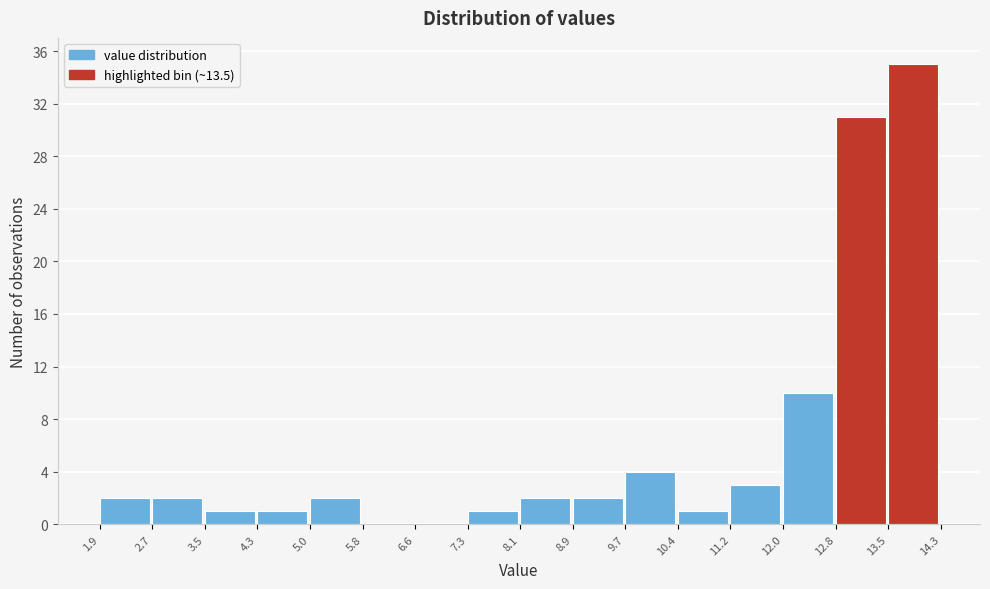

Reading left to right, transcribe this chart: for each bar, give the range it covers on the x-axis and its height. The values are not printed on the chart, so give them approximately, as read against the axis.

1.9 to 2.7: 2
2.7 to 3.5: 2
3.5 to 4.3: 1
4.3 to 5.0: 1
5.0 to 5.8: 2
5.8 to 6.6: 0
6.6 to 7.3: 0
7.3 to 8.1: 1
8.1 to 8.9: 2
8.9 to 9.7: 2
9.7 to 10.4: 4
10.4 to 11.2: 1
11.2 to 12.0: 3
12.0 to 12.8: 10
12.8 to 13.5: 31
13.5 to 14.3: 35